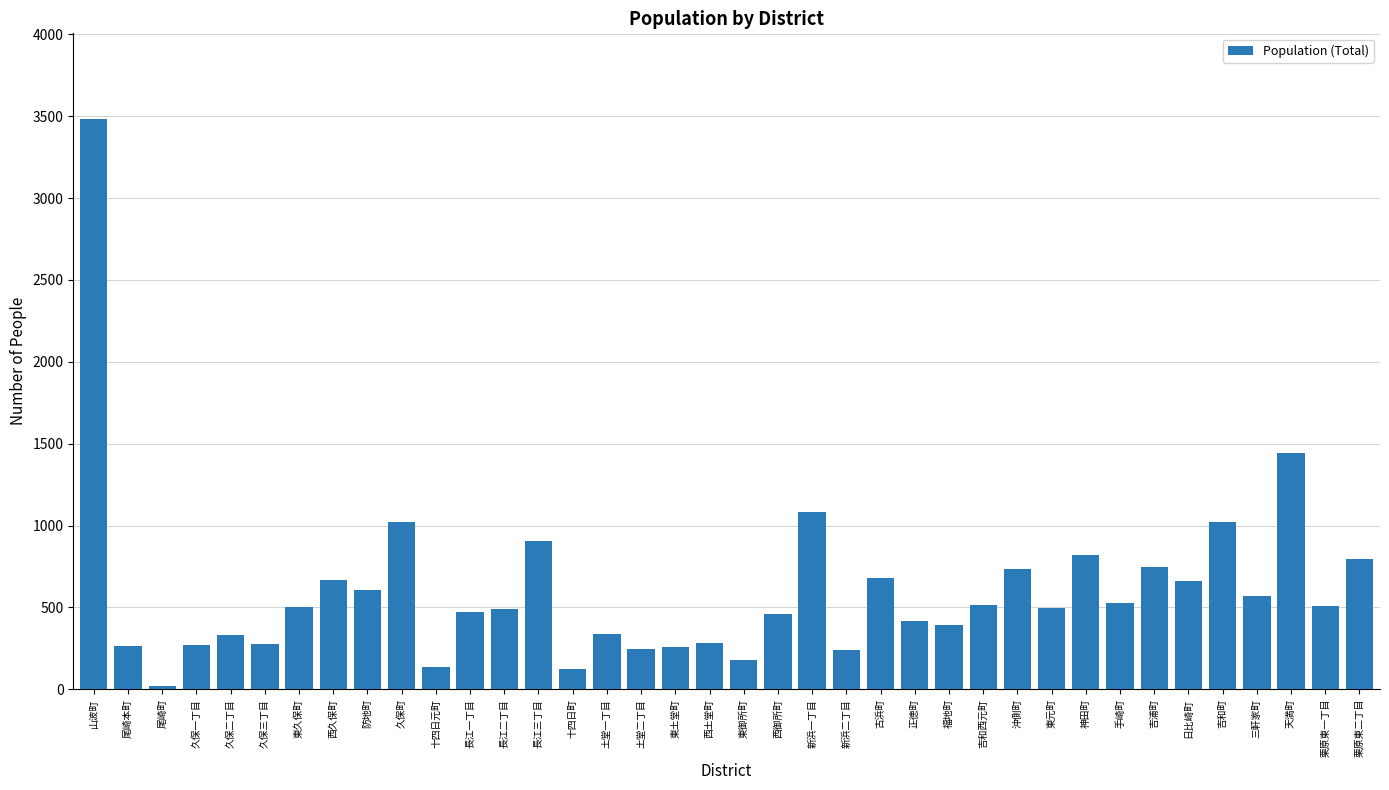

Which category has the lowest value across all series?

尾崎町